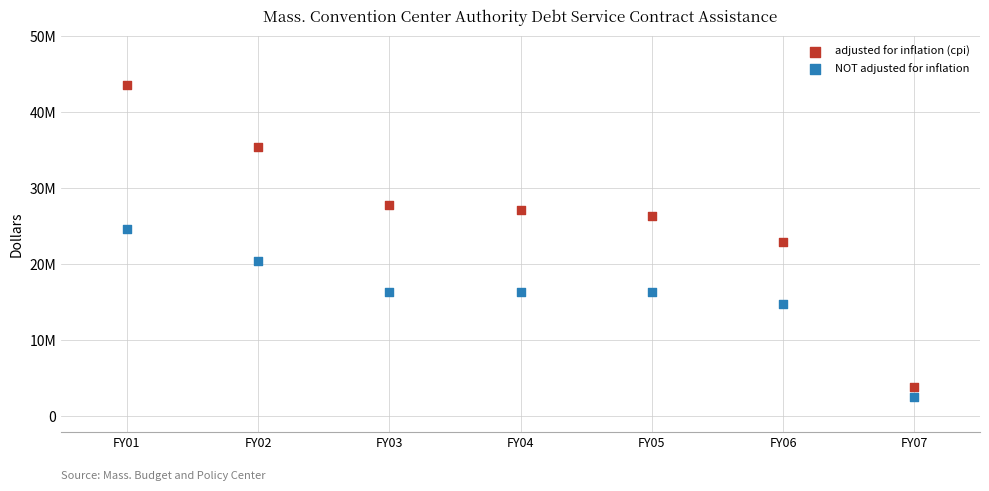

What are all the series names shown in the legend?

adjusted for inflation (cpi), NOT adjusted for inflation